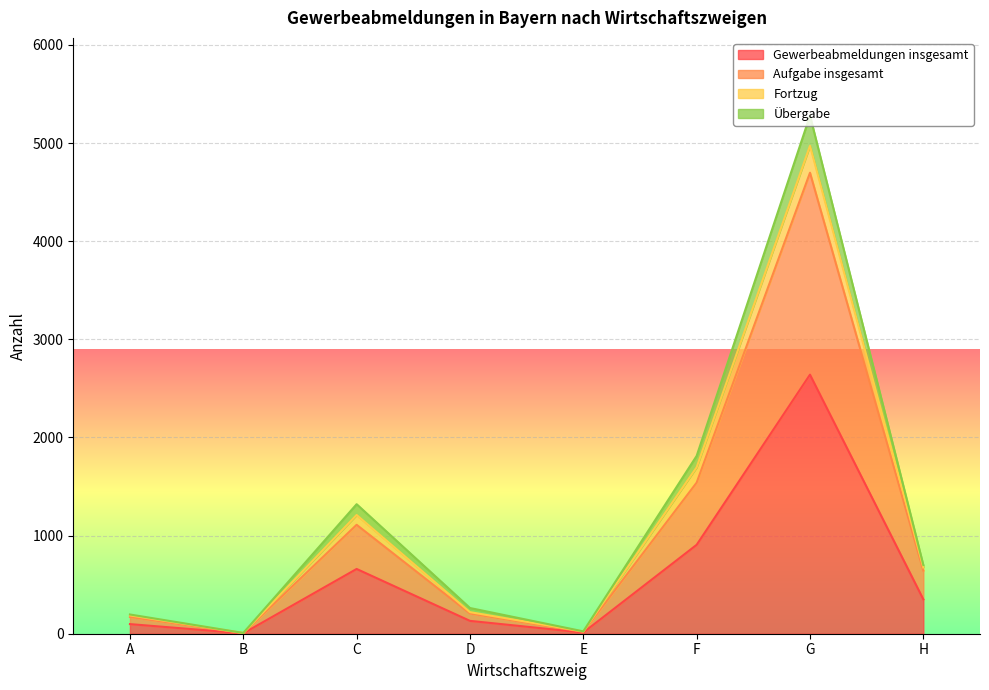

At which category does Übergabe reach its first local valley?

B